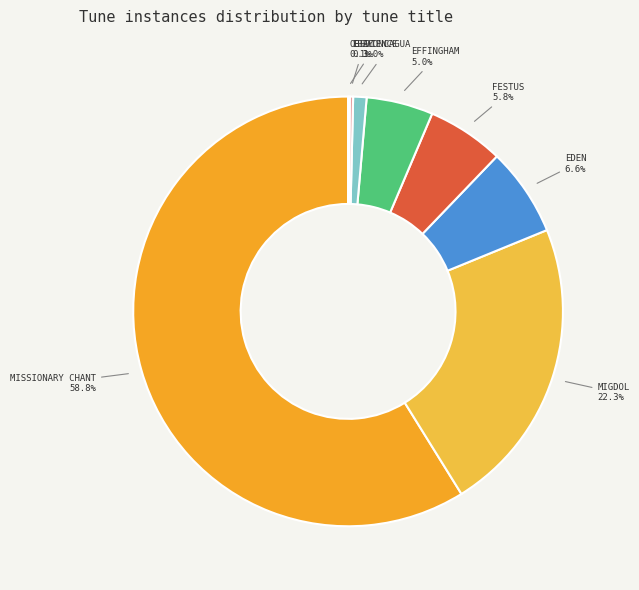

Which slice represents more than half of the pie?

MISSIONARY CHANT